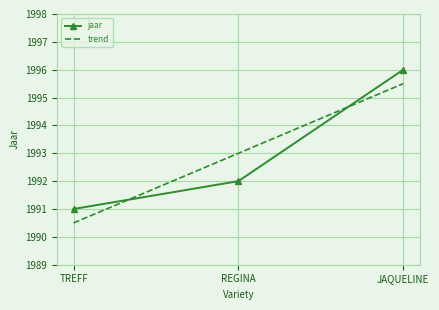

How many values are below 1992?

1